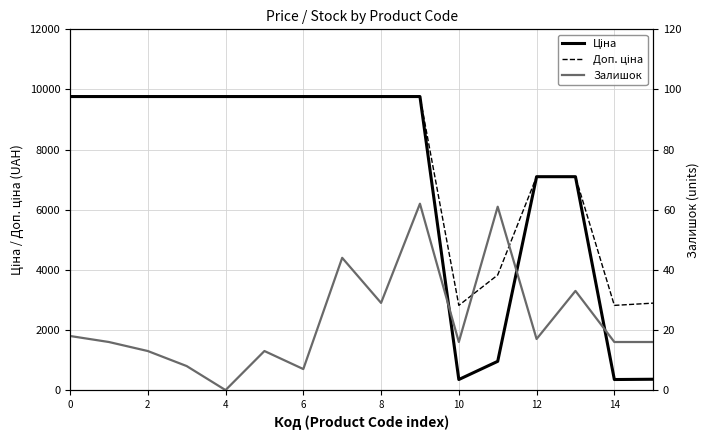

What is the difference between the second highest and second lowest values in the Залишок series?

54.0